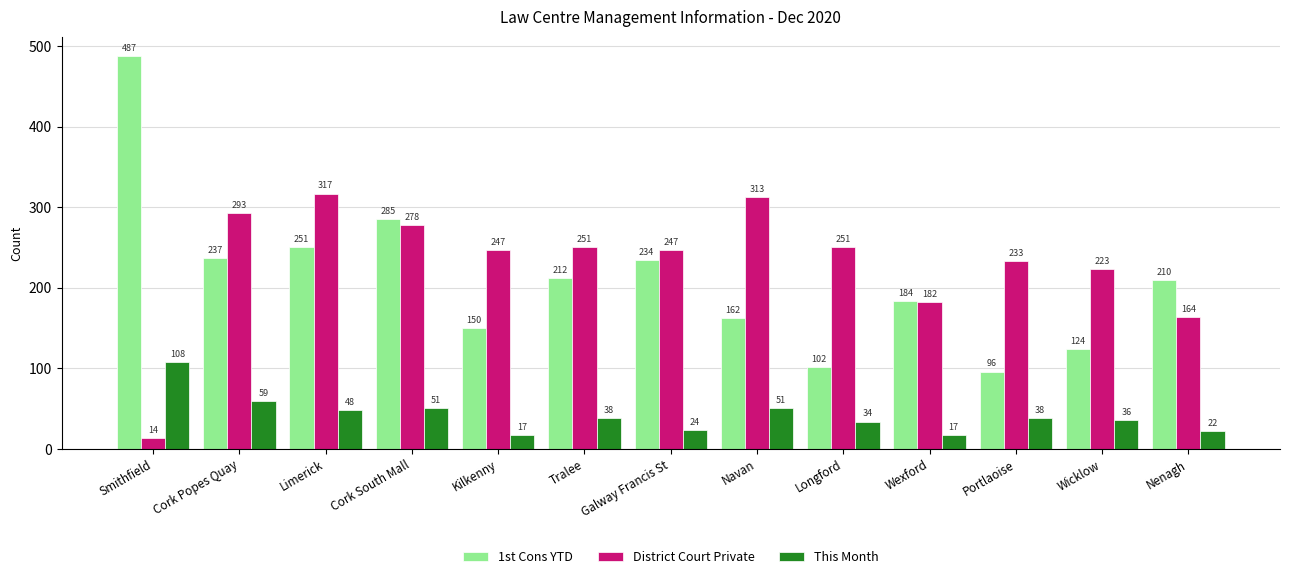

What is the sum of the District Court Private values at Kilkenny and Smithfield?

261